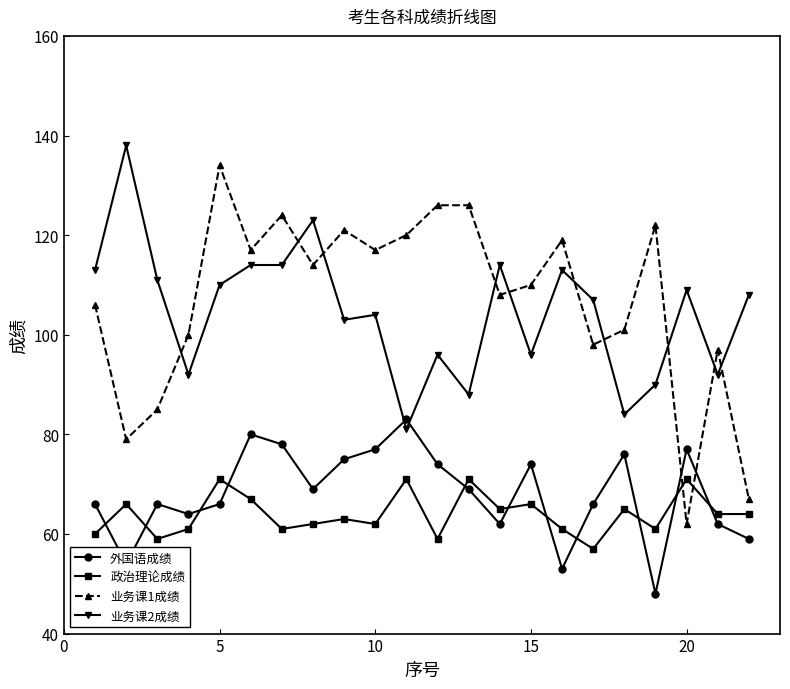

What is the sum of all 政治理论成绩 values?

1407